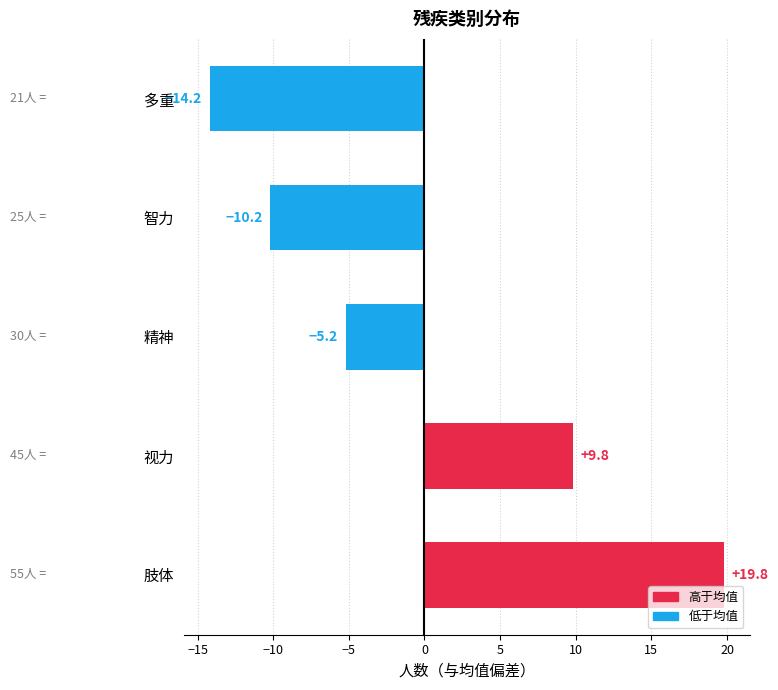

Does the chart contain any negative values?

Yes